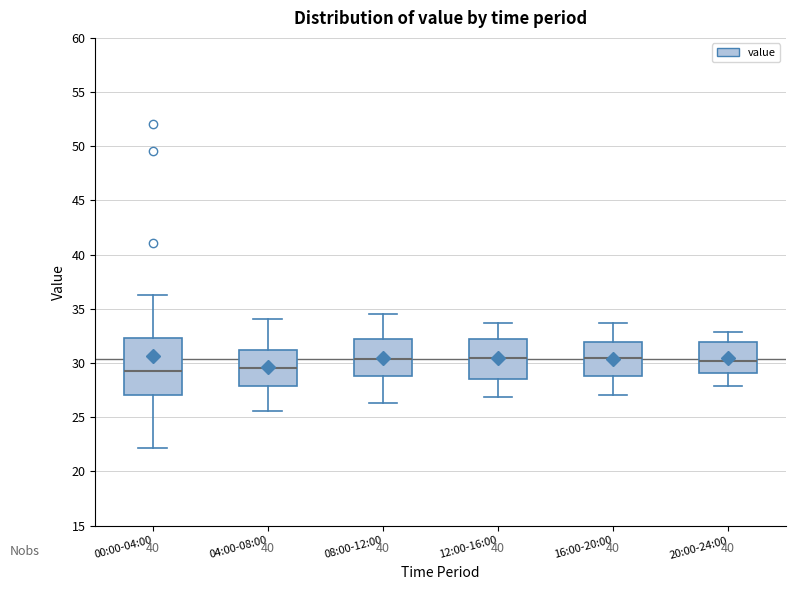

Reading left to right, read every box against the y-axis: the position of its median line, the range the box covers, and the ends of its whiskers. The values are not printed on the chart, so give them approximately, as read against the axis.

00:00-04:00: median 29.5, box 27.0 to 32.5, whiskers 22.0 to 36.5
04:00-08:00: median 29.5, box 28.0 to 31.5, whiskers 25.5 to 34.0
08:00-12:00: median 30.5, box 29.0 to 32.0, whiskers 26.5 to 34.5
12:00-16:00: median 30.5, box 28.5 to 32.0, whiskers 27.0 to 33.5
16:00-20:00: median 30.5, box 29.0 to 32.0, whiskers 27.0 to 33.5
20:00-24:00: median 30.0, box 29.0 to 32.0, whiskers 28.0 to 33.0